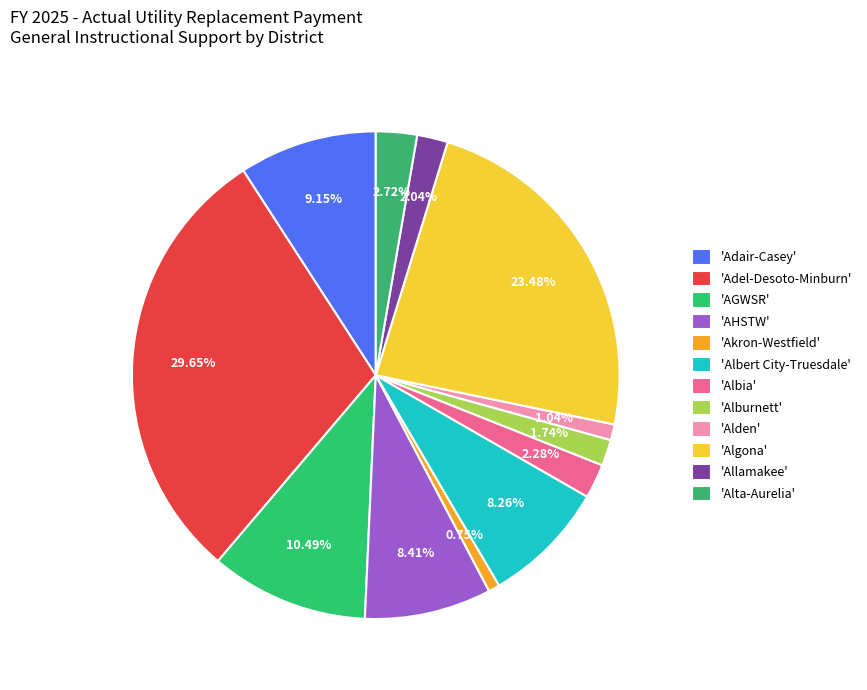

Count the number of slices in the pie.

12